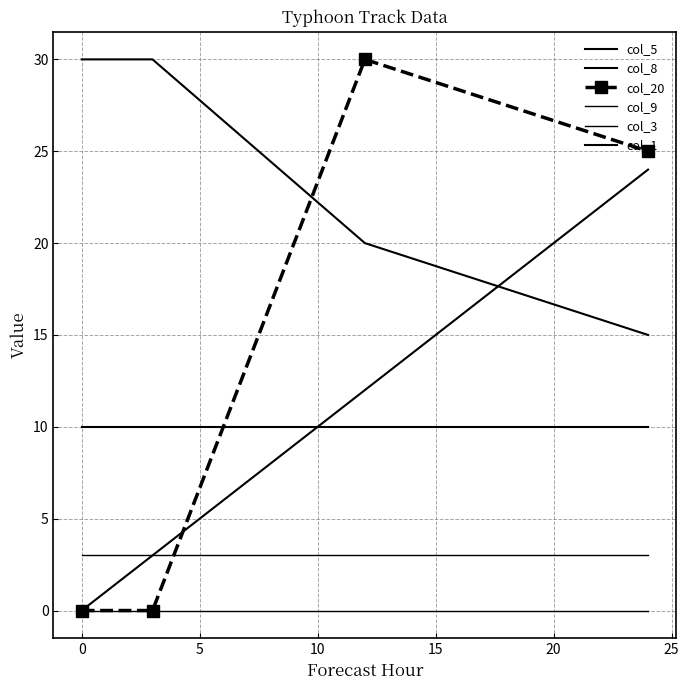

After their last crossing, which series has the higher values: col_1 or col_5?

col_5